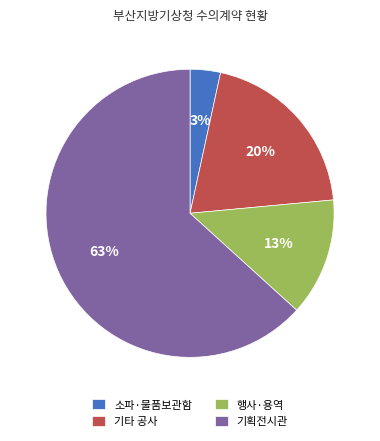

What is the largest slice in the pie chart?

기획전시관